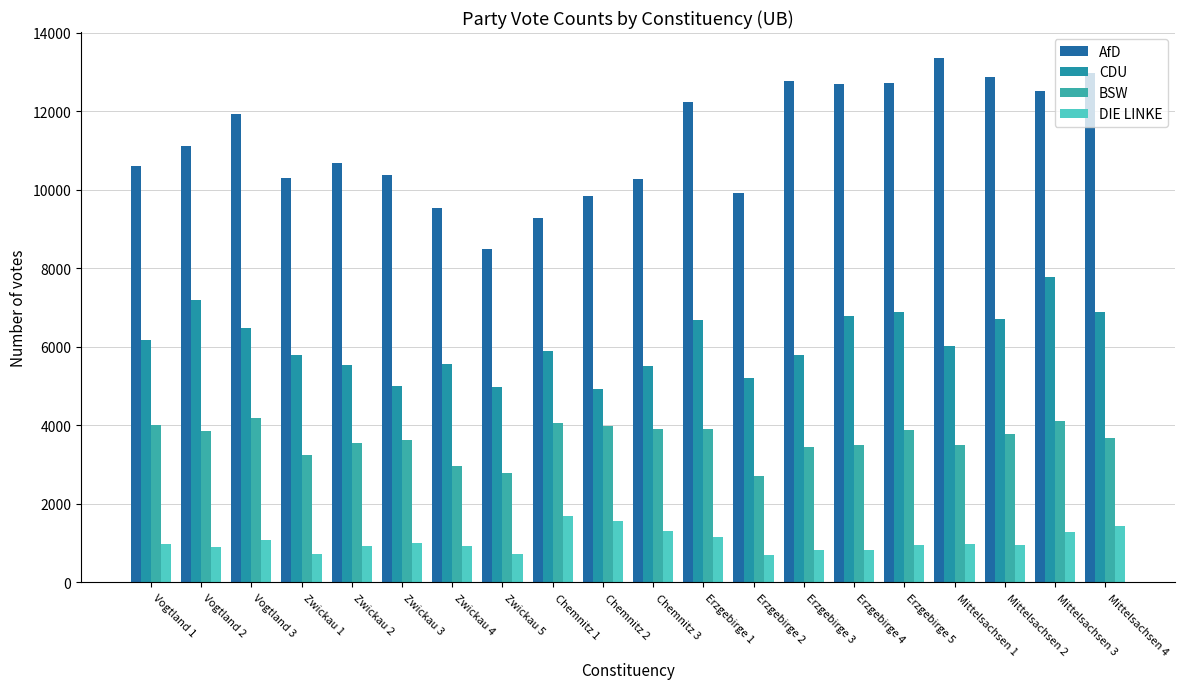

What are all the series names shown in the legend?

AfD, CDU, BSW, DIE LINKE